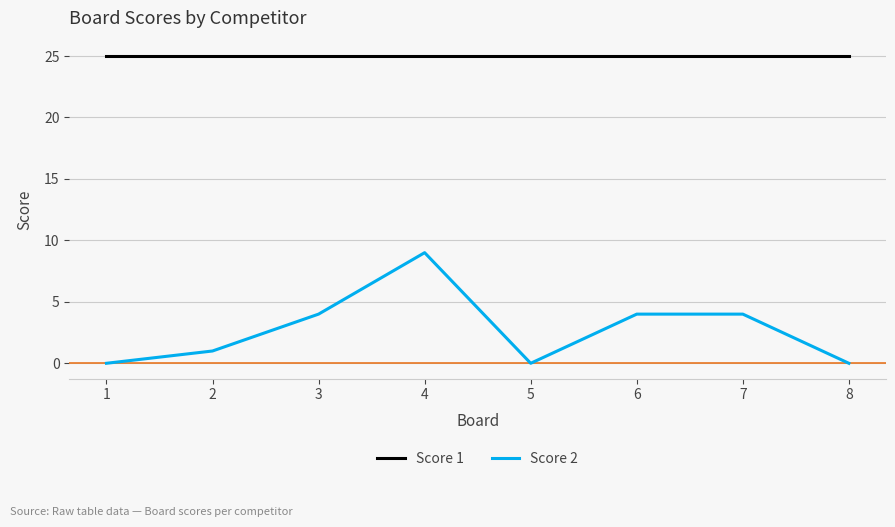

Which series changed the most between 2 and 5?

Score 2